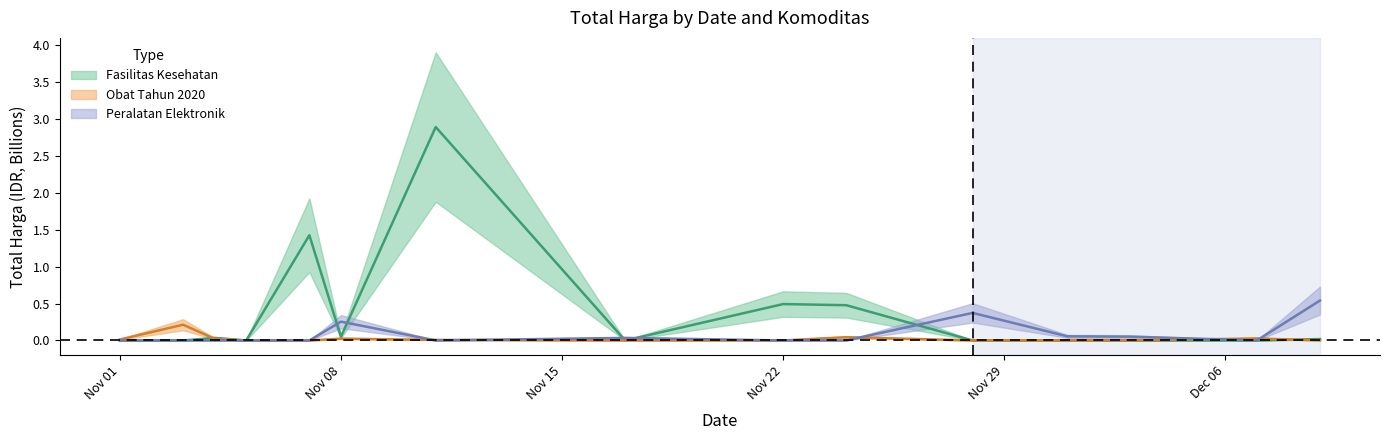

Which series has the widest spread of values?

Fasilitas Kesehatan